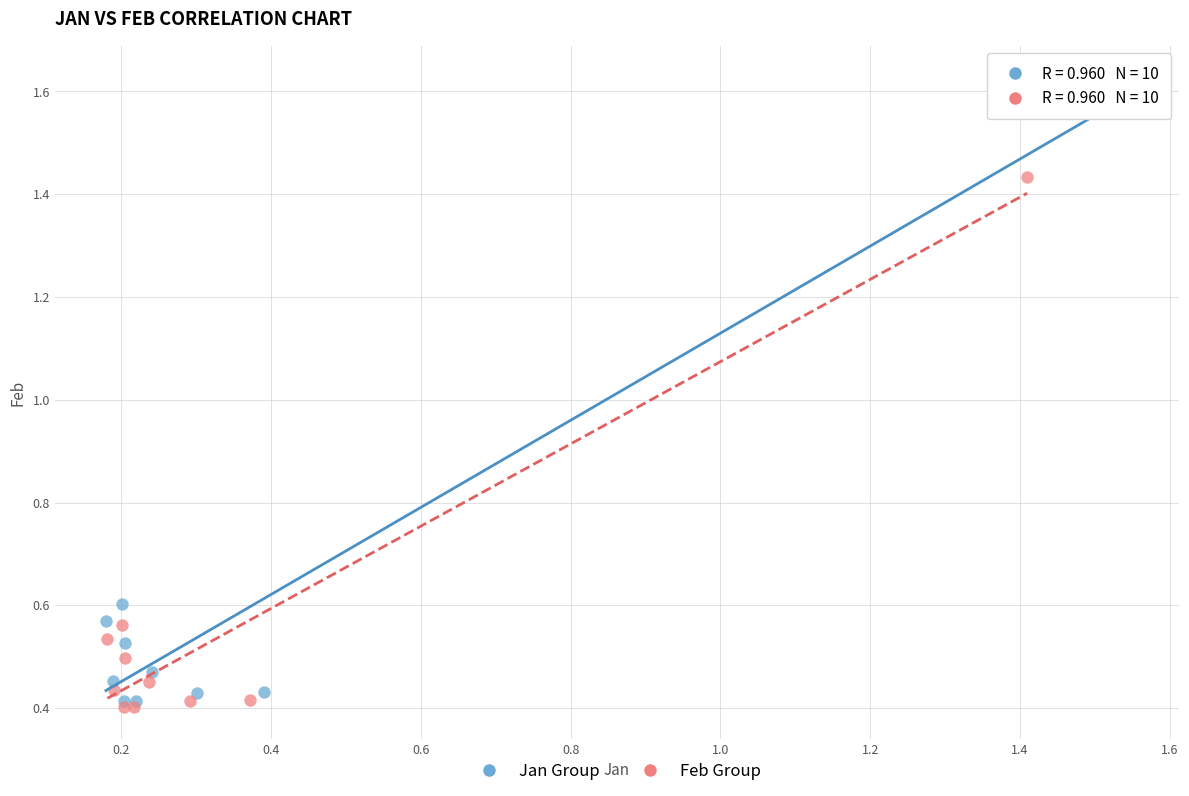

Which series has the largest Y range (max minus min)?

Jan Group